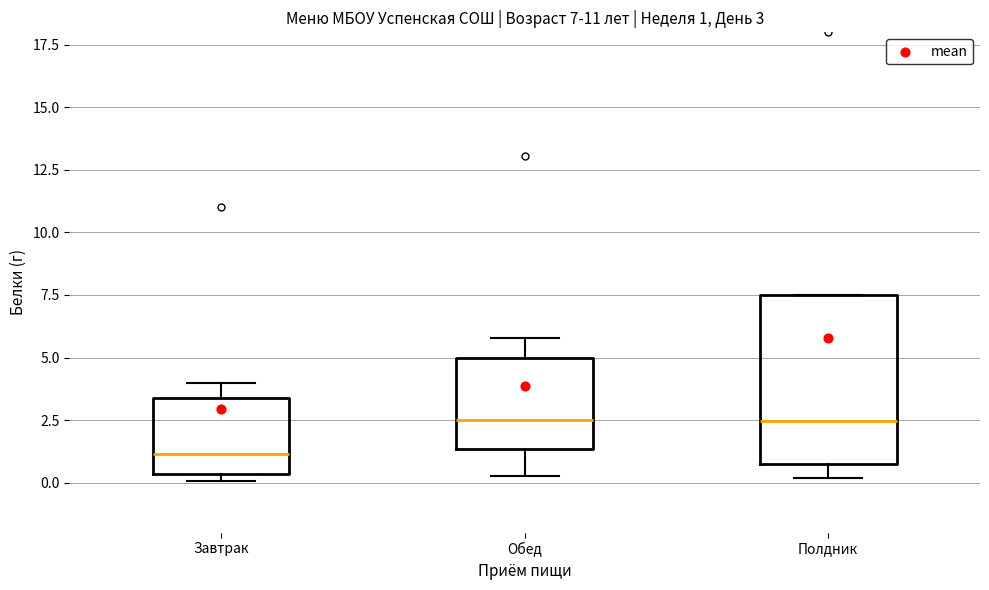

Which box is the tallest, from its lower edge to its upper edge?

Полдник